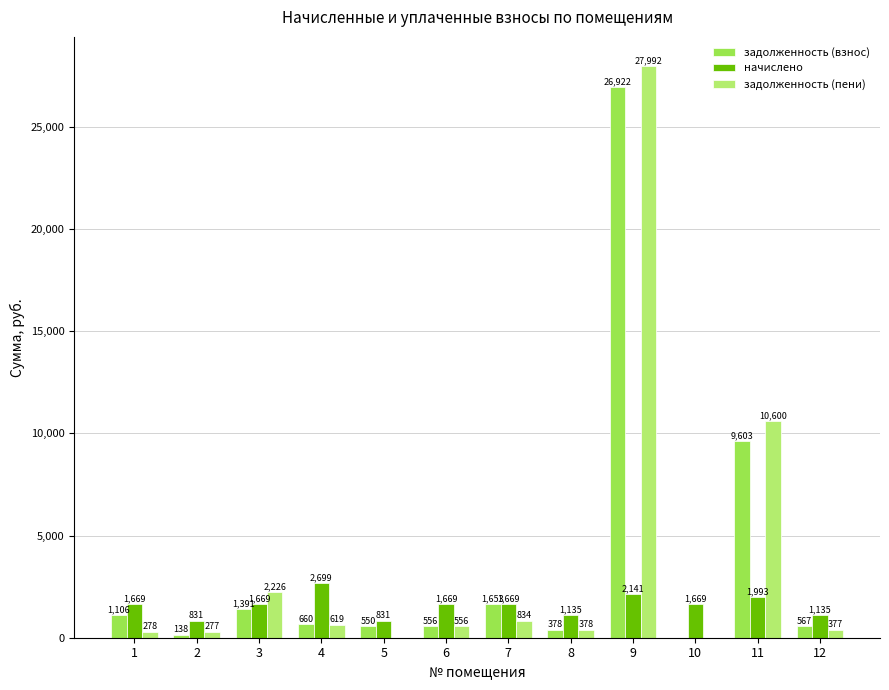

At which category is the sum across all series the highest?

9